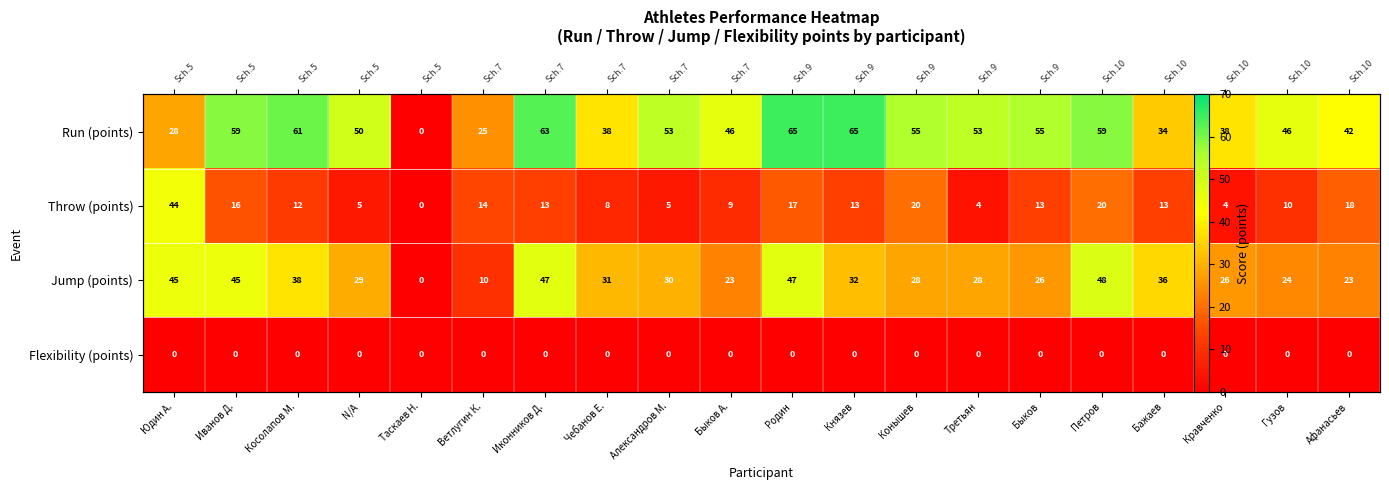

At Князев, list the series in order from largest to smallest.

Run (points), Jump (points), Throw (points), Flexibility (points)